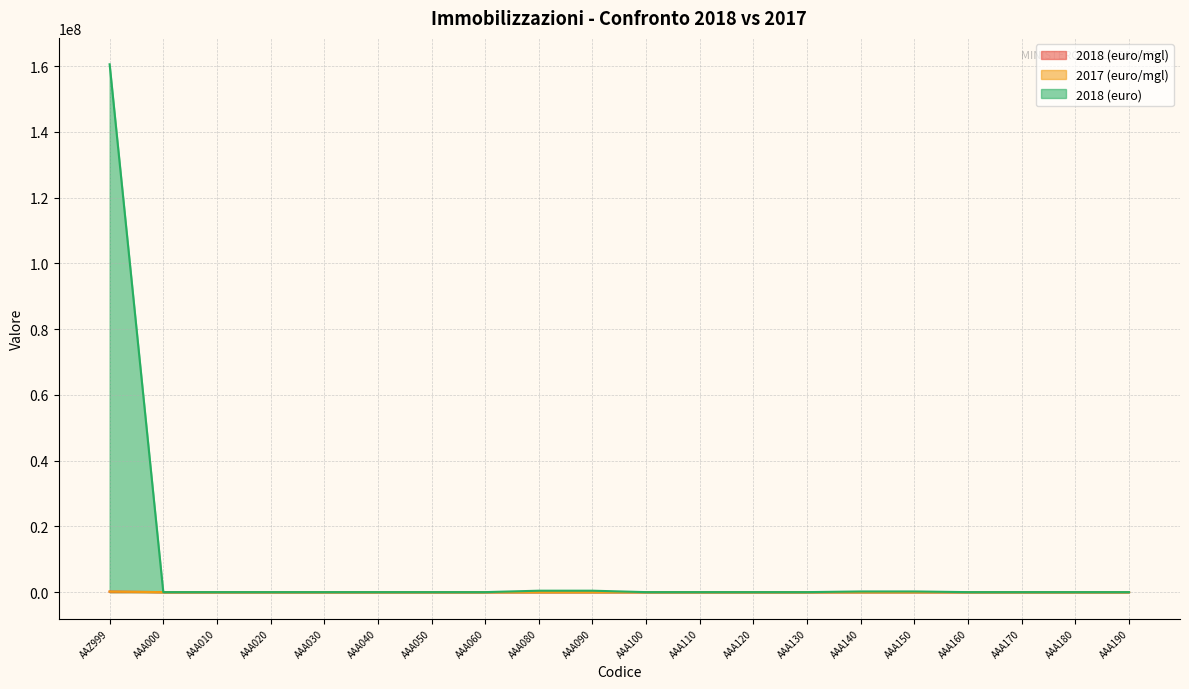

Which series ends up on top after the final intersection of 2017 (euro/mgl) and 2018 (euro)?

2018 (euro)